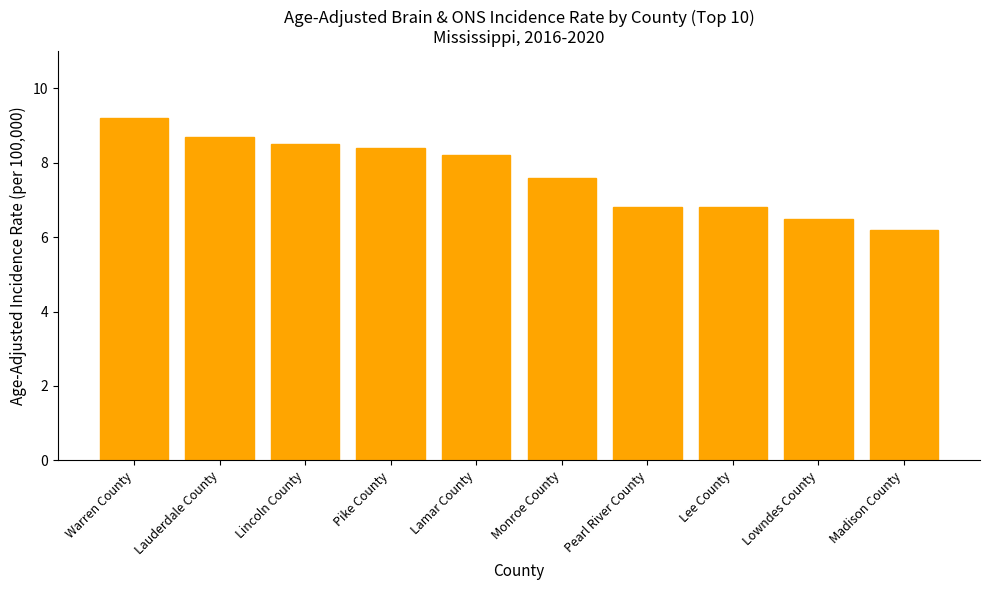

At which label does the data first exceed 8?

Warren County